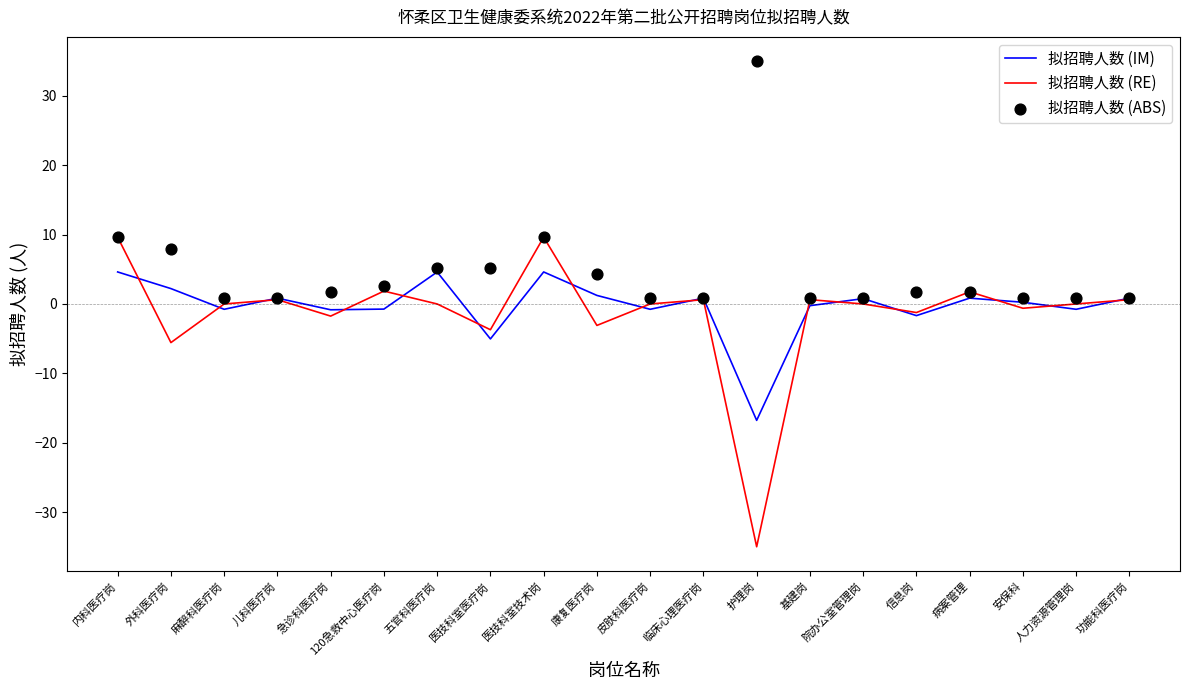

At how many categories does at least one series exceed -32?

20